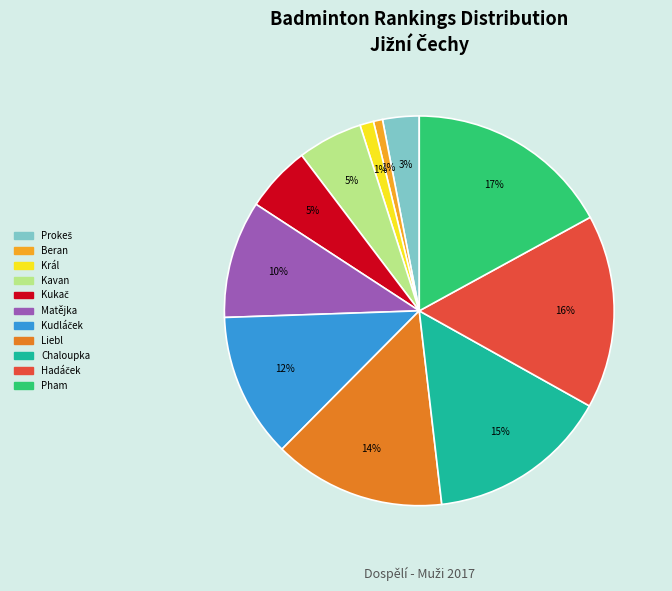

To the nearest percent, what is the average slice percentage?

9%